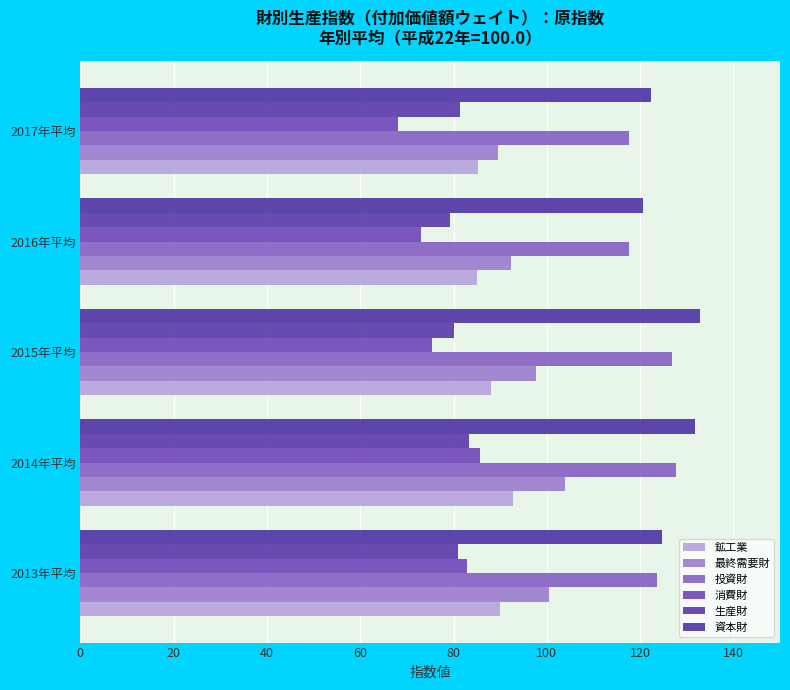

What is the difference between the second highest and minimum values in the 資本財 series?

11.1